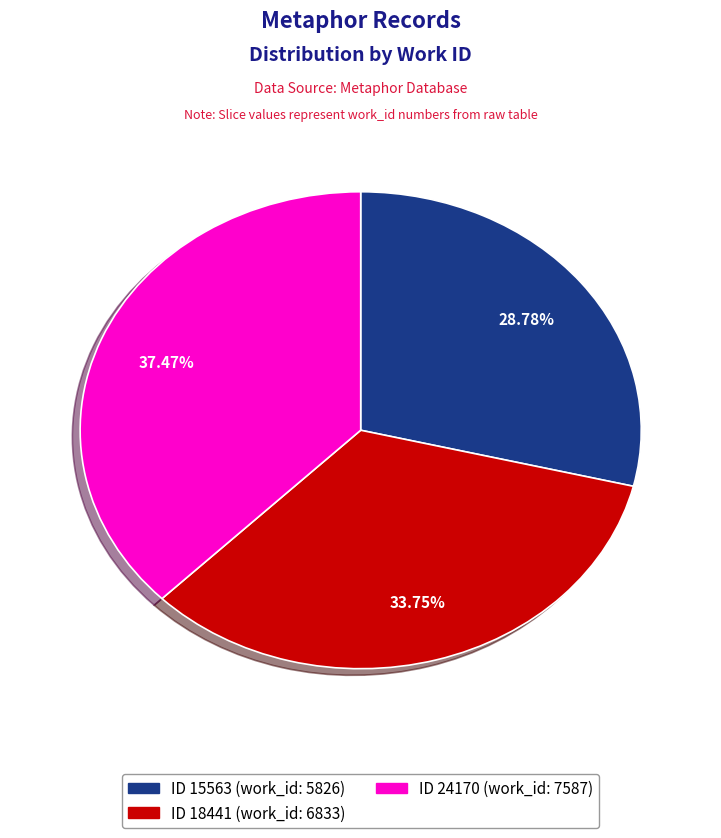

Is there a majority slice in this chart?

No